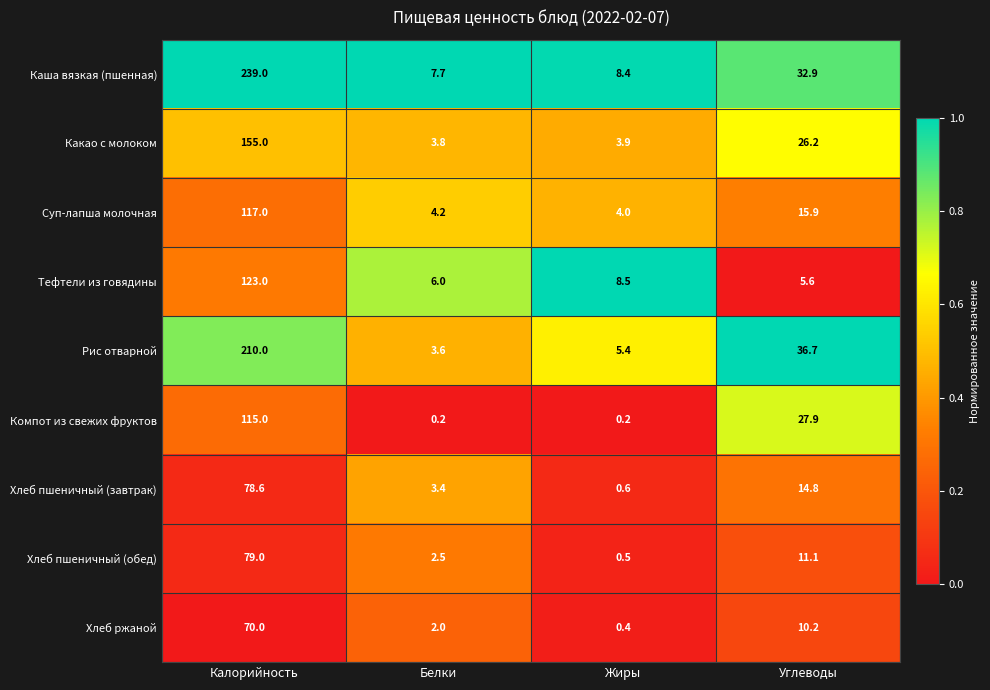

What is the total value across all series at Жиры?

31.9